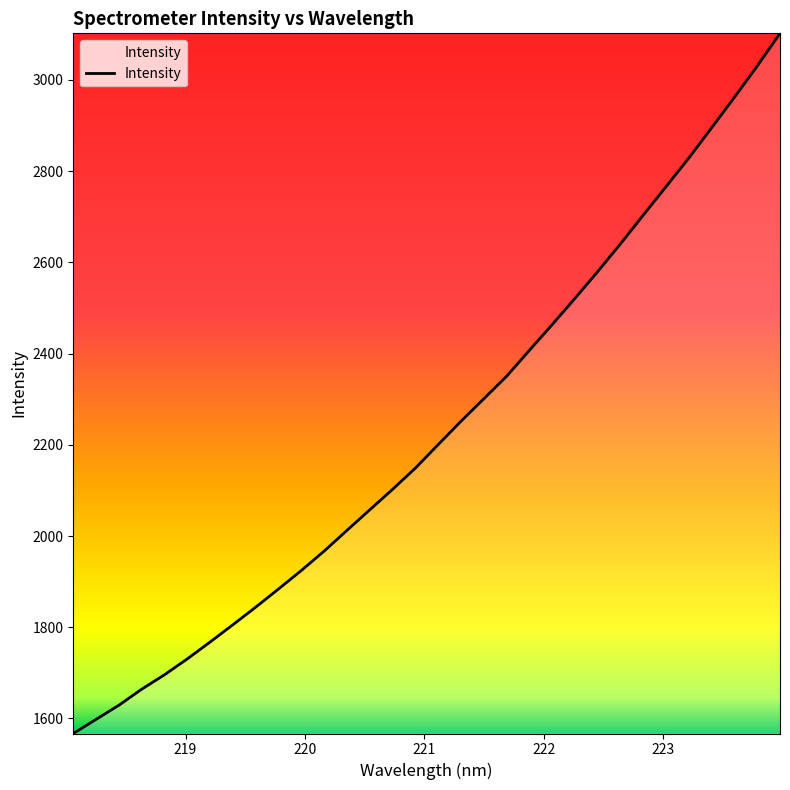

What is the greatest value displayed?

3102.1